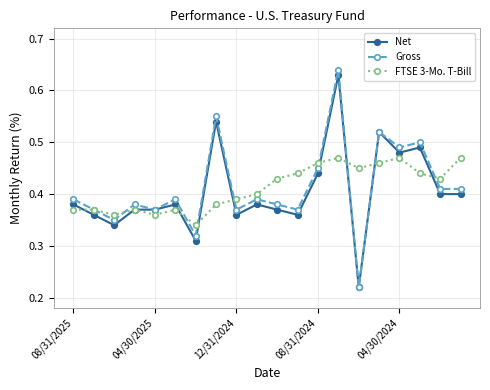

Which series has the widest spread of values?

Gross